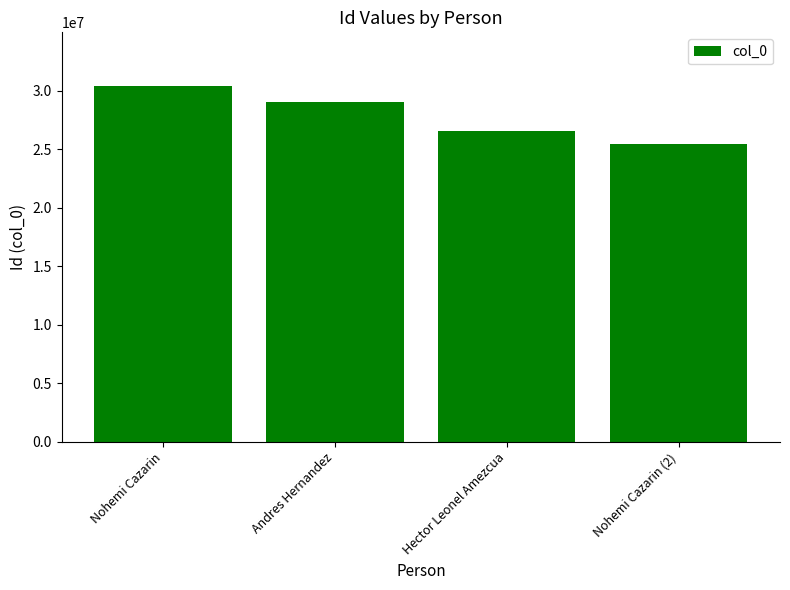

Does the chart contain stacked bars?

No